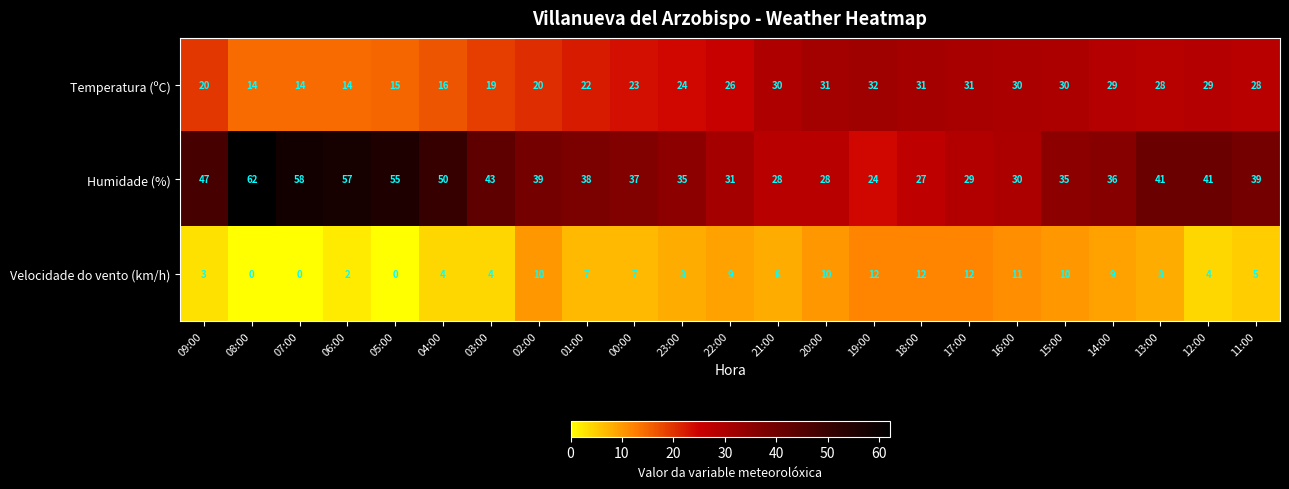

How many distinct data groups are displayed?

3